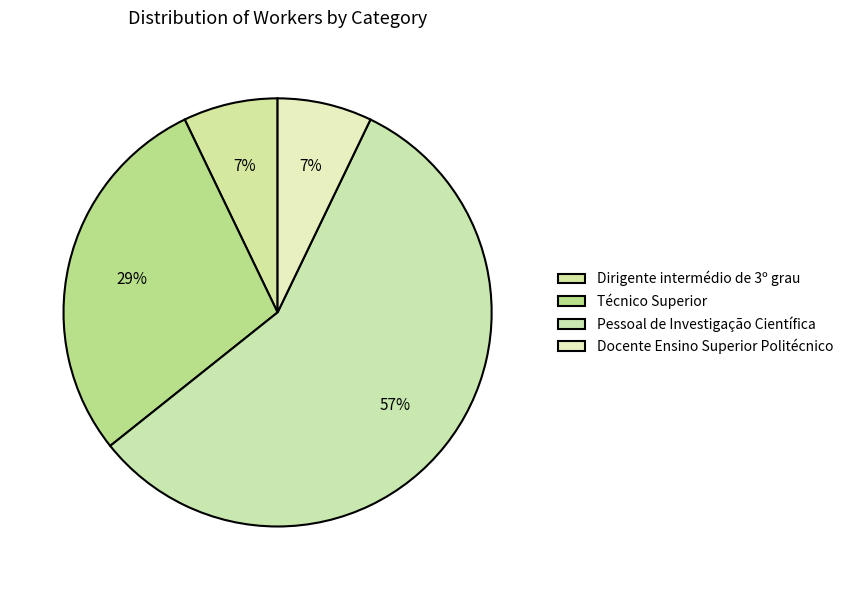

What percentage is the Docente Ensino Superior Politécnico slice, to the nearest percent?

7%